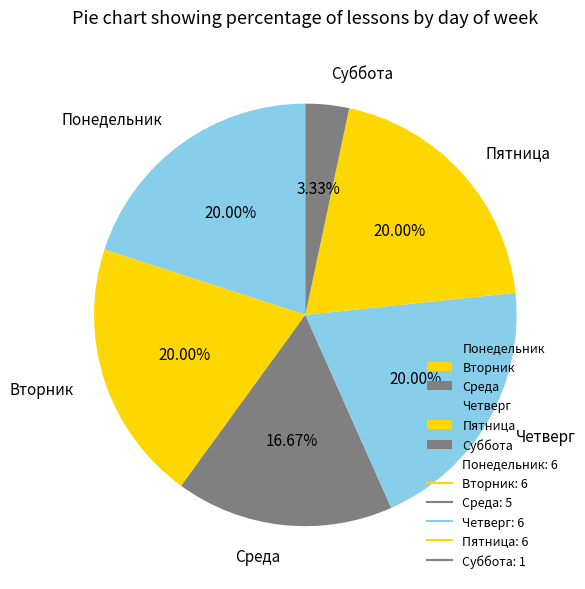

Which slice is the smallest?

Суббота